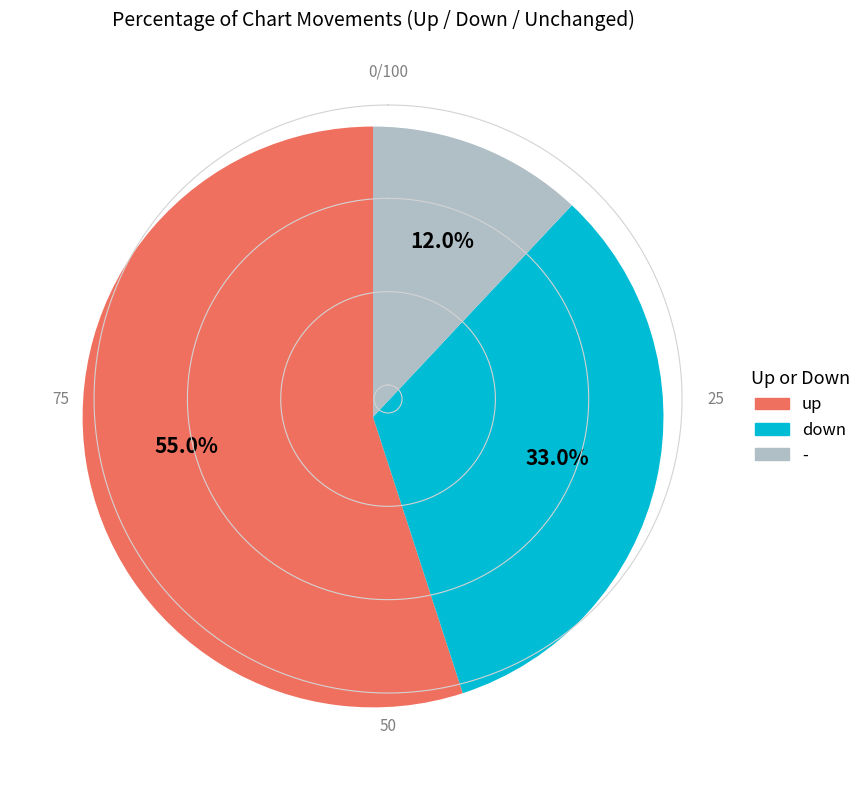

The up slice represents 55% of the pie. True or false?

True